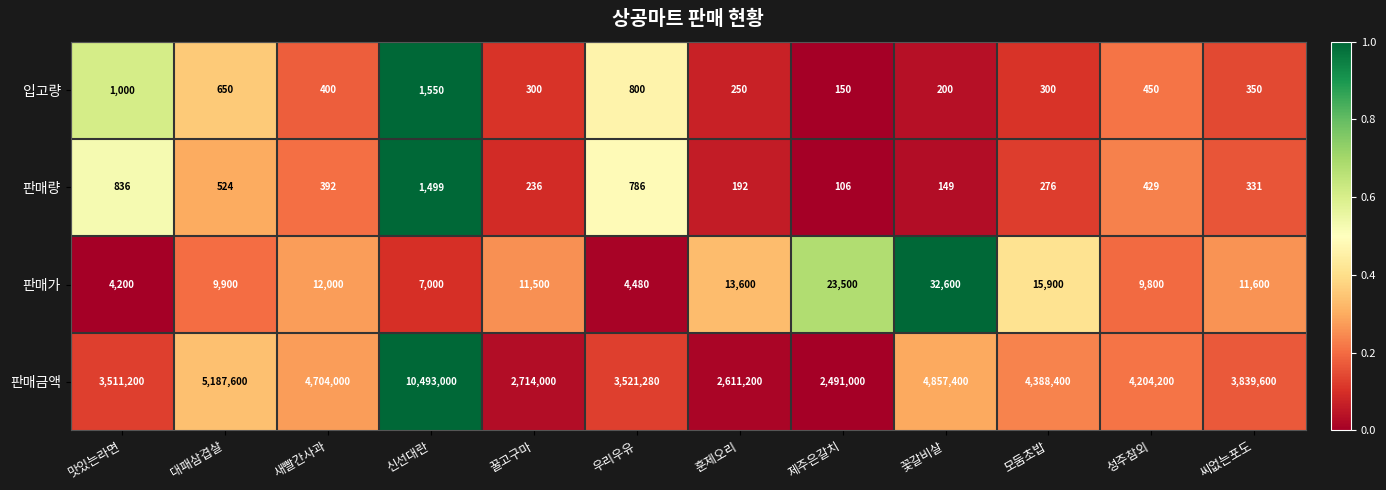

What is the minimum value shown in the chart?

106